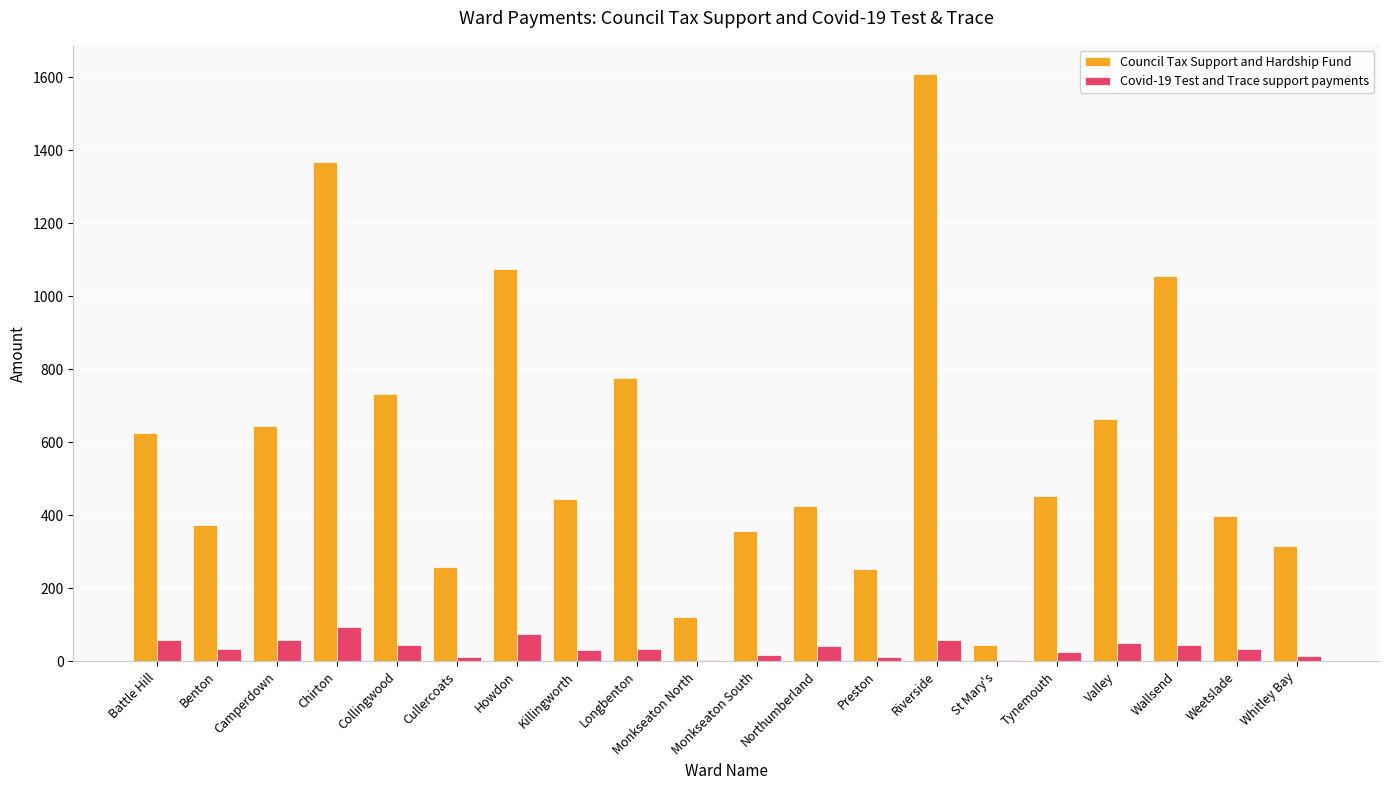

What is the greatest value displayed?

1609